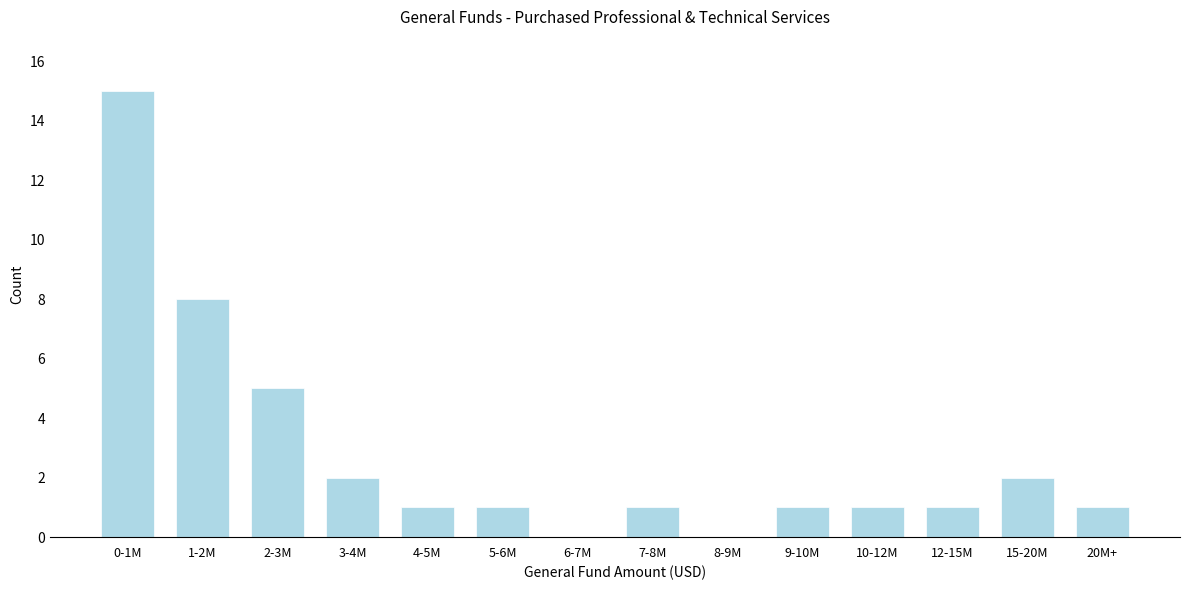

Reading left to right, transcribe all the data shown in this chart.

0-1M=15	1-2M=8	2-3M=5	3-4M=2	4-5M=1	5-6M=1	6-7M=0	7-8M=1	8-9M=0	9-10M=1	10-12M=1	12-15M=1	15-20M=2	20M+=1